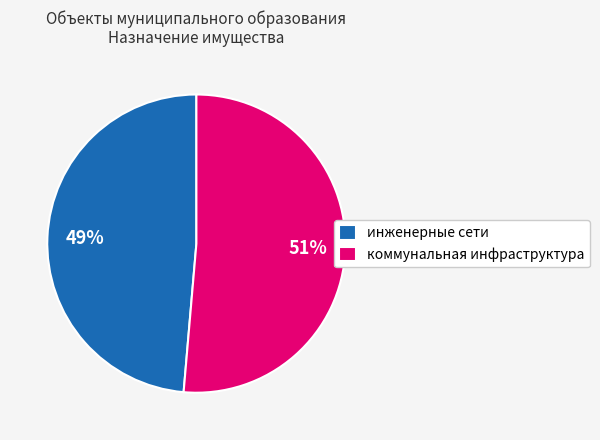

Do инженерные сети and коммунальная инфраструктура together represent more than half of the pie?

Yes